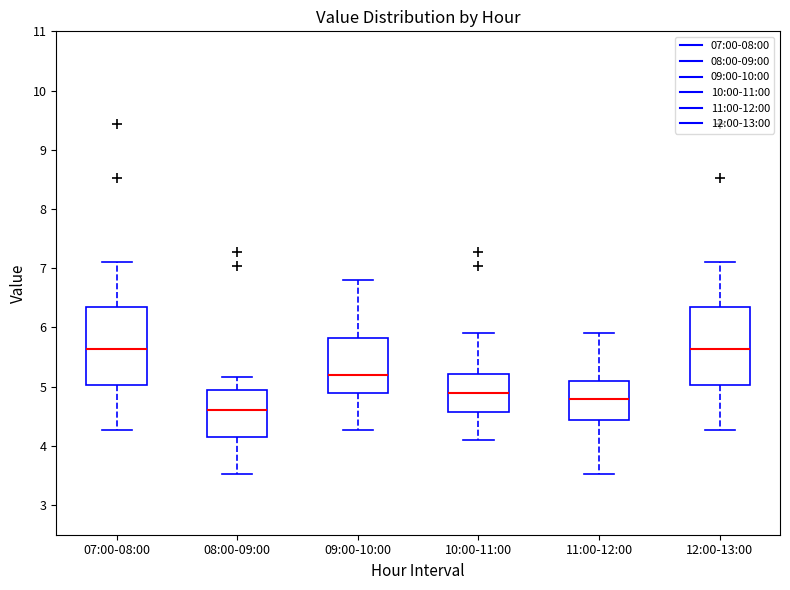

Where is the lower edge of the box for 12:00-13:00 on the y-axis? The values are not printed on the chart, so give them approximately, as read against the axis.

5.0